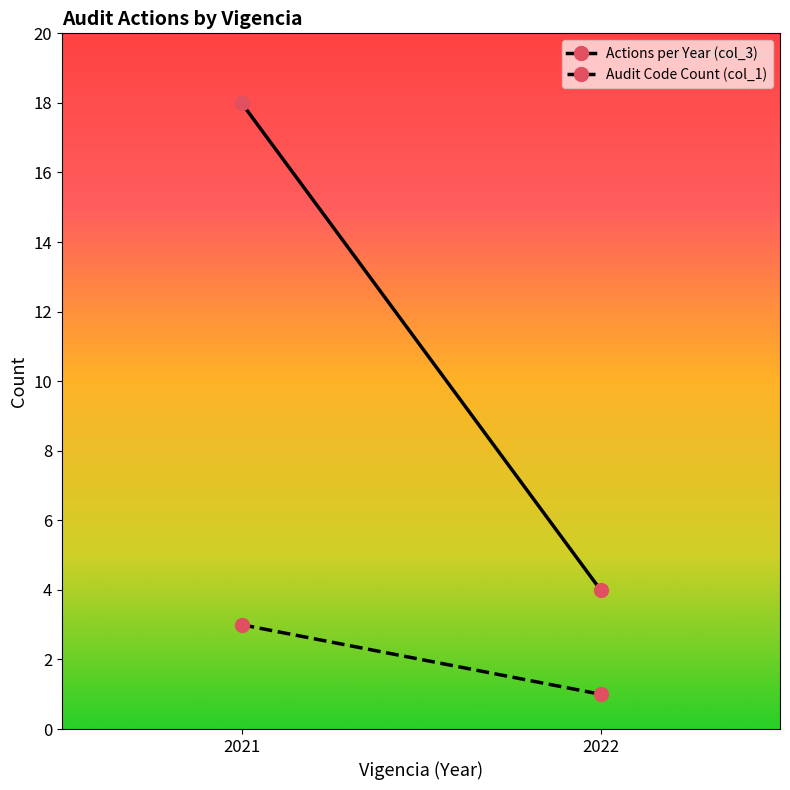

List the series in order of their overall mean, highest first.

Actions per Year (col_3), Audit Code Count (col_1)